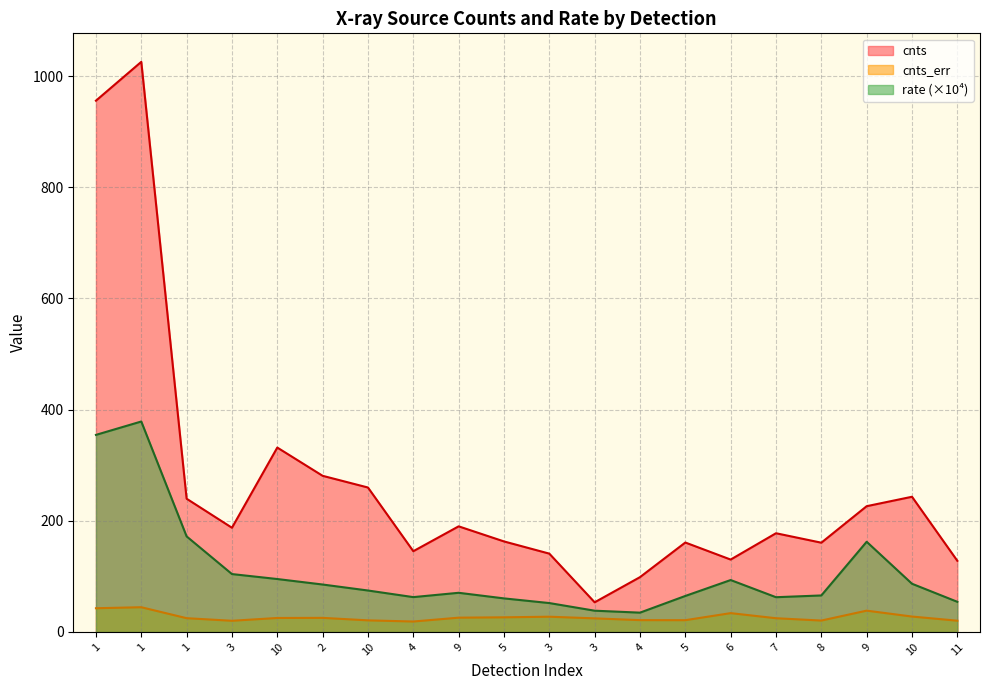

What is the minimum value for rate?

34.8